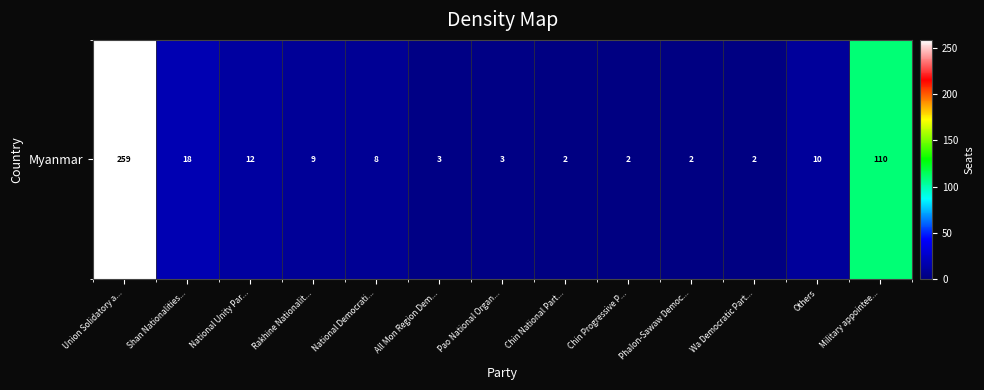

The value at National Democrati... is 3. True or false?

False